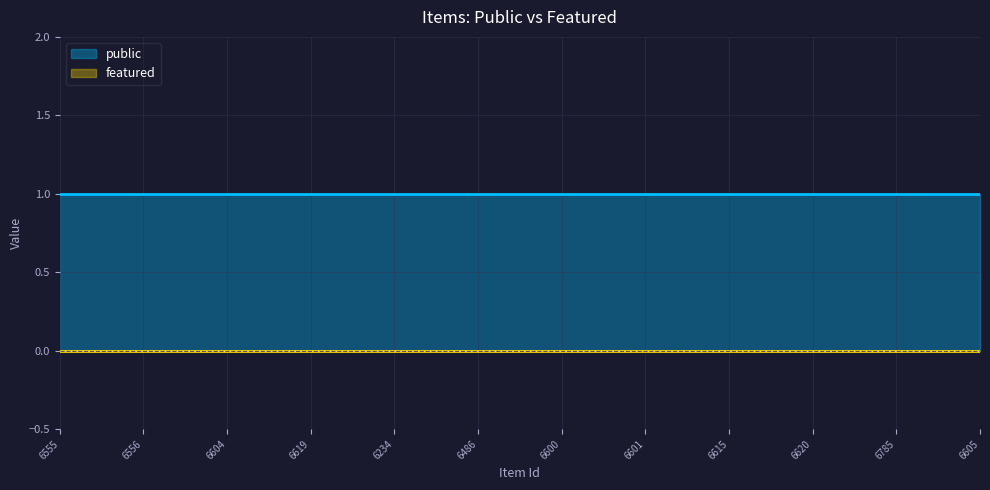

What is the label of the 8th point from the left?

6601